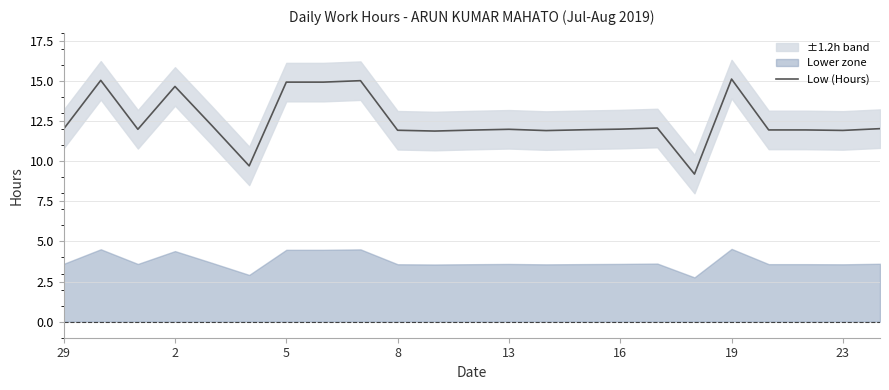

True or false: the data has more than 1 interior local peaks.

True